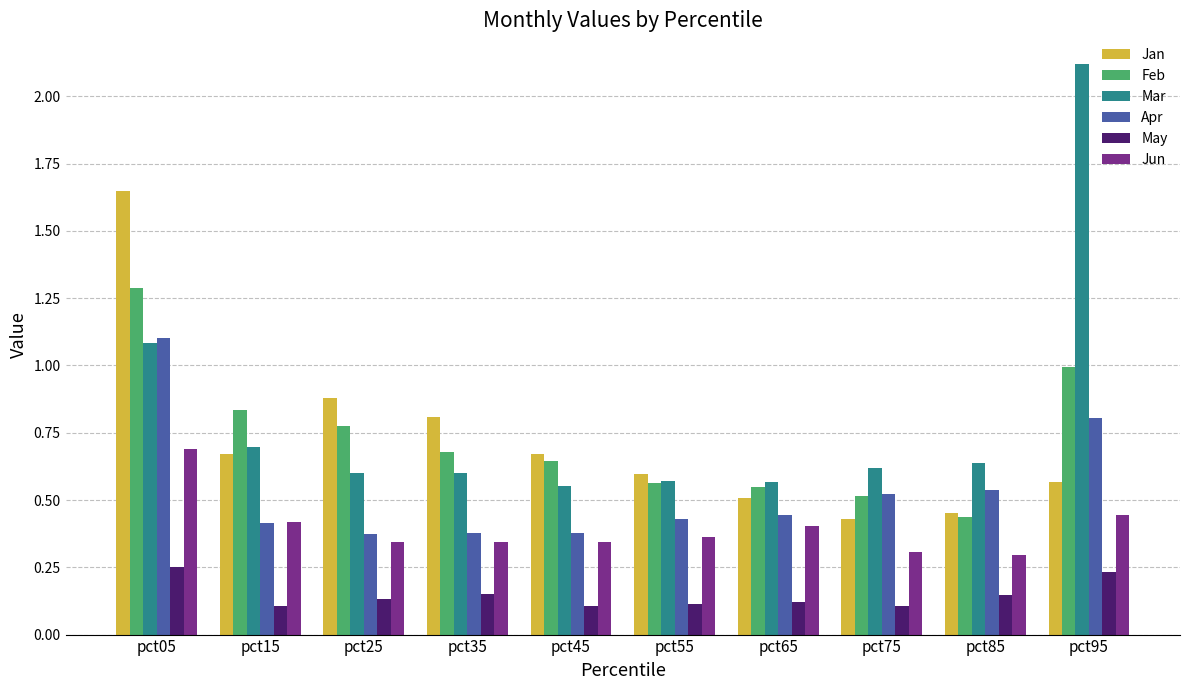

Which series has the widest spread of values?

Mar